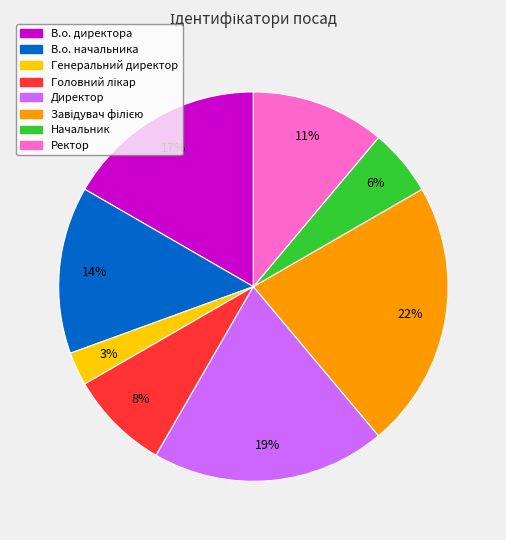

The В.о. начальника slice represents 22% of the pie. True or false?

False